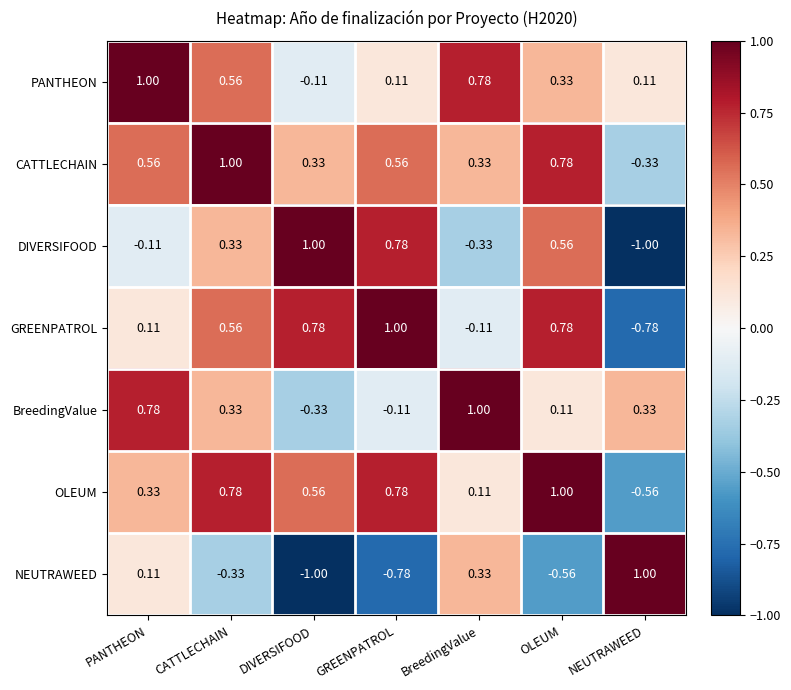

How many series are shown in this chart?

7